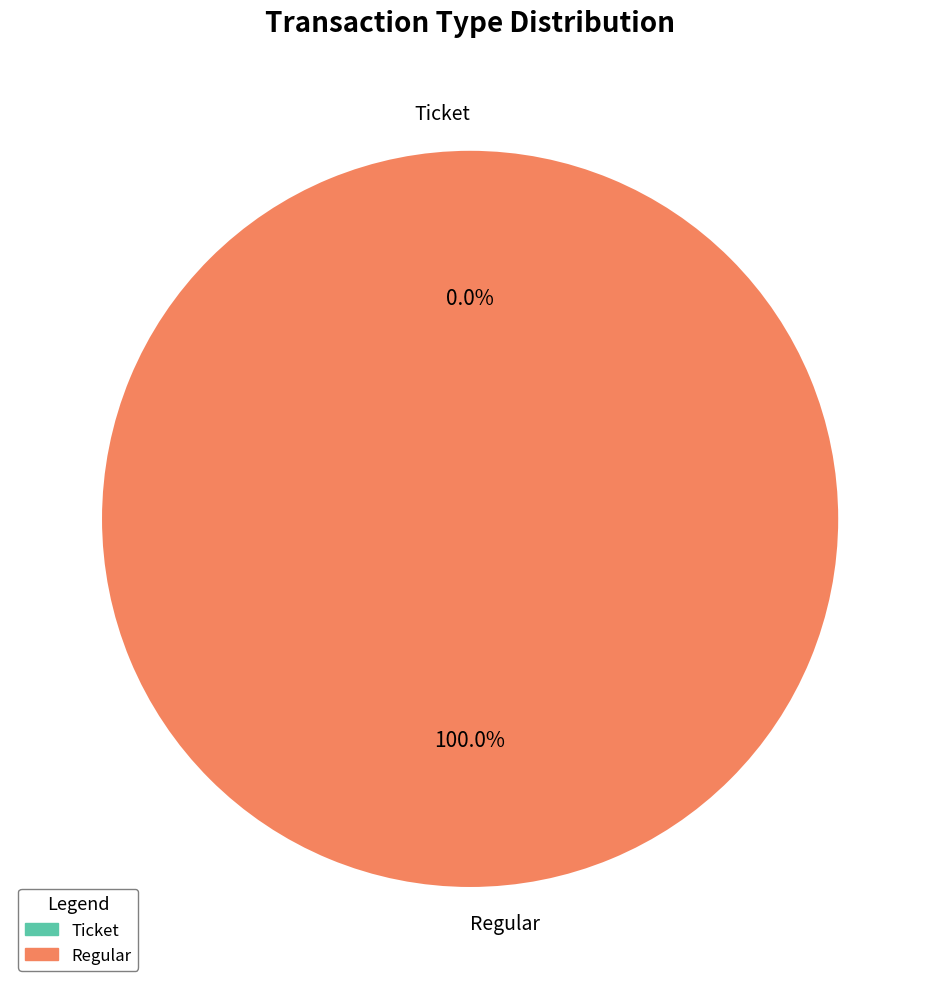

To the nearest percent, what is the average slice percentage?

50%